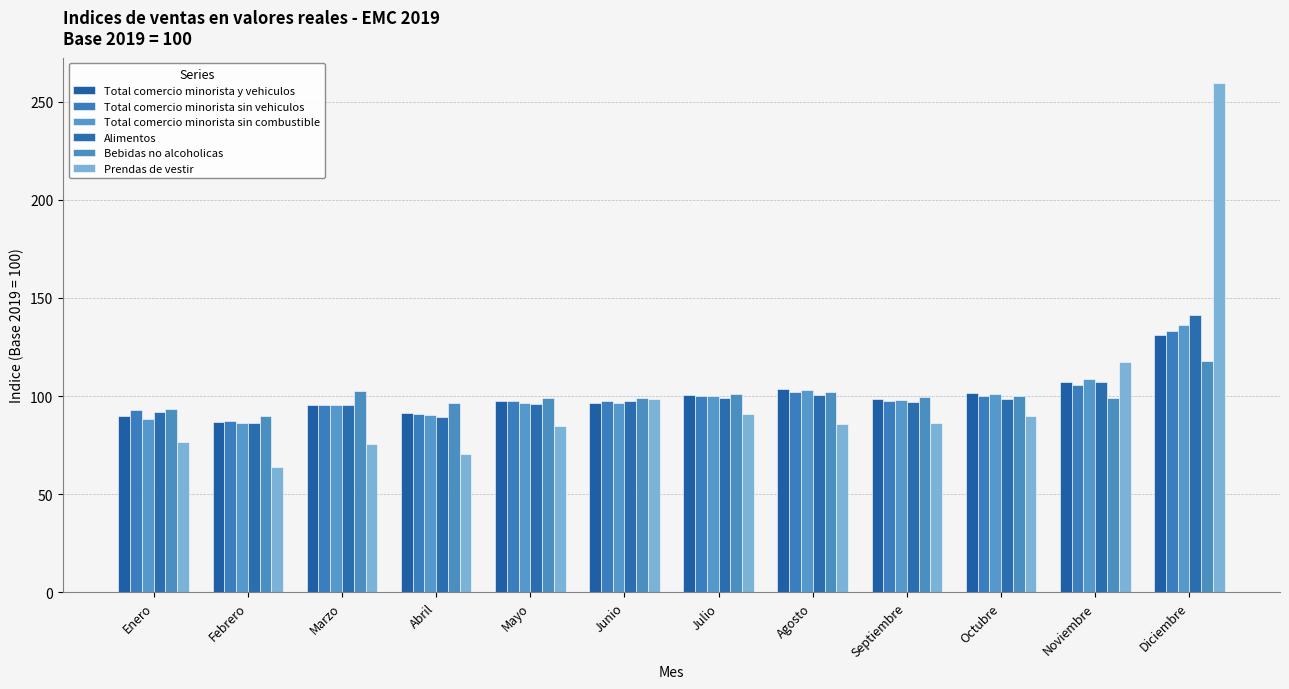

What is the minimum value for Prendas de vestir?

64.0